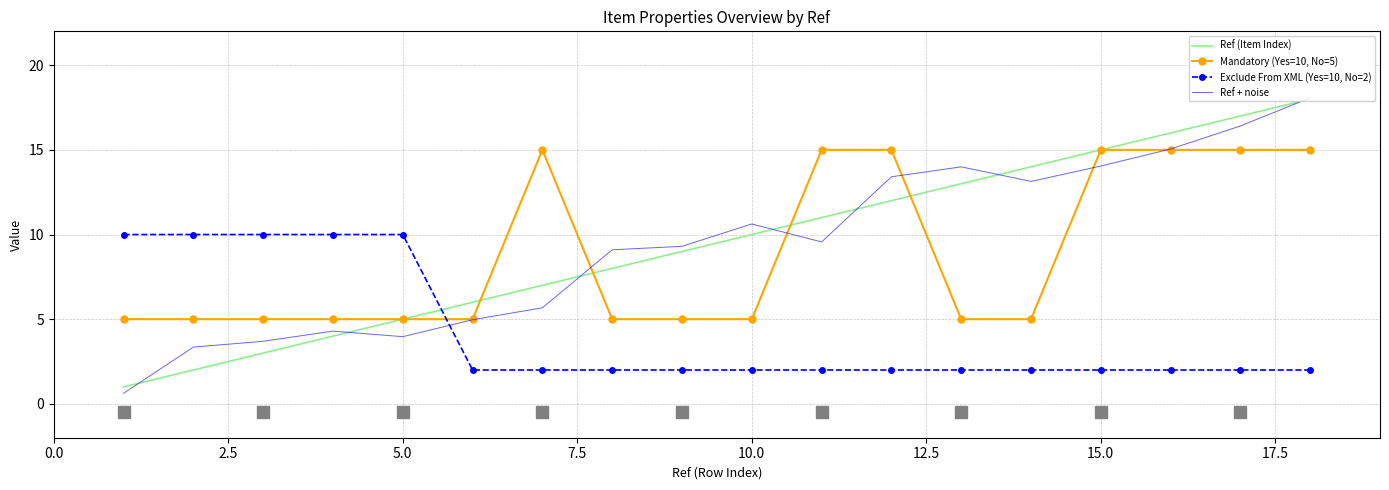

The value of Exclude From XML (Yes=10, No=2) at 10.0 is 2. True or false?

True